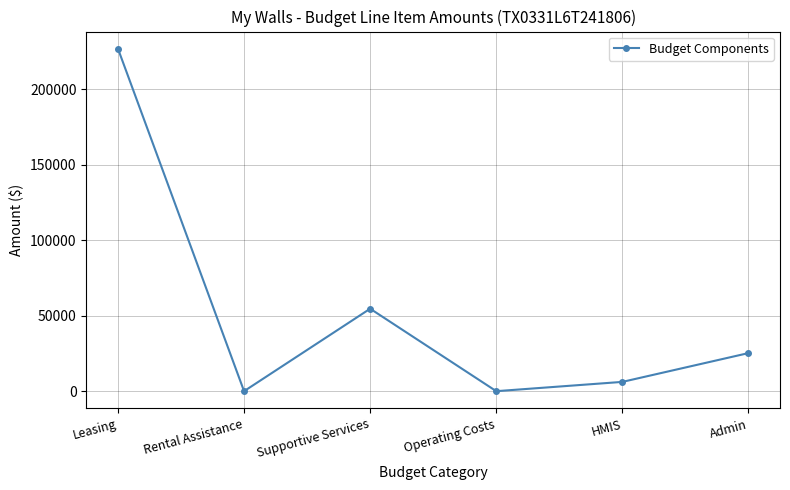

How many categories are shown in the chart?

6